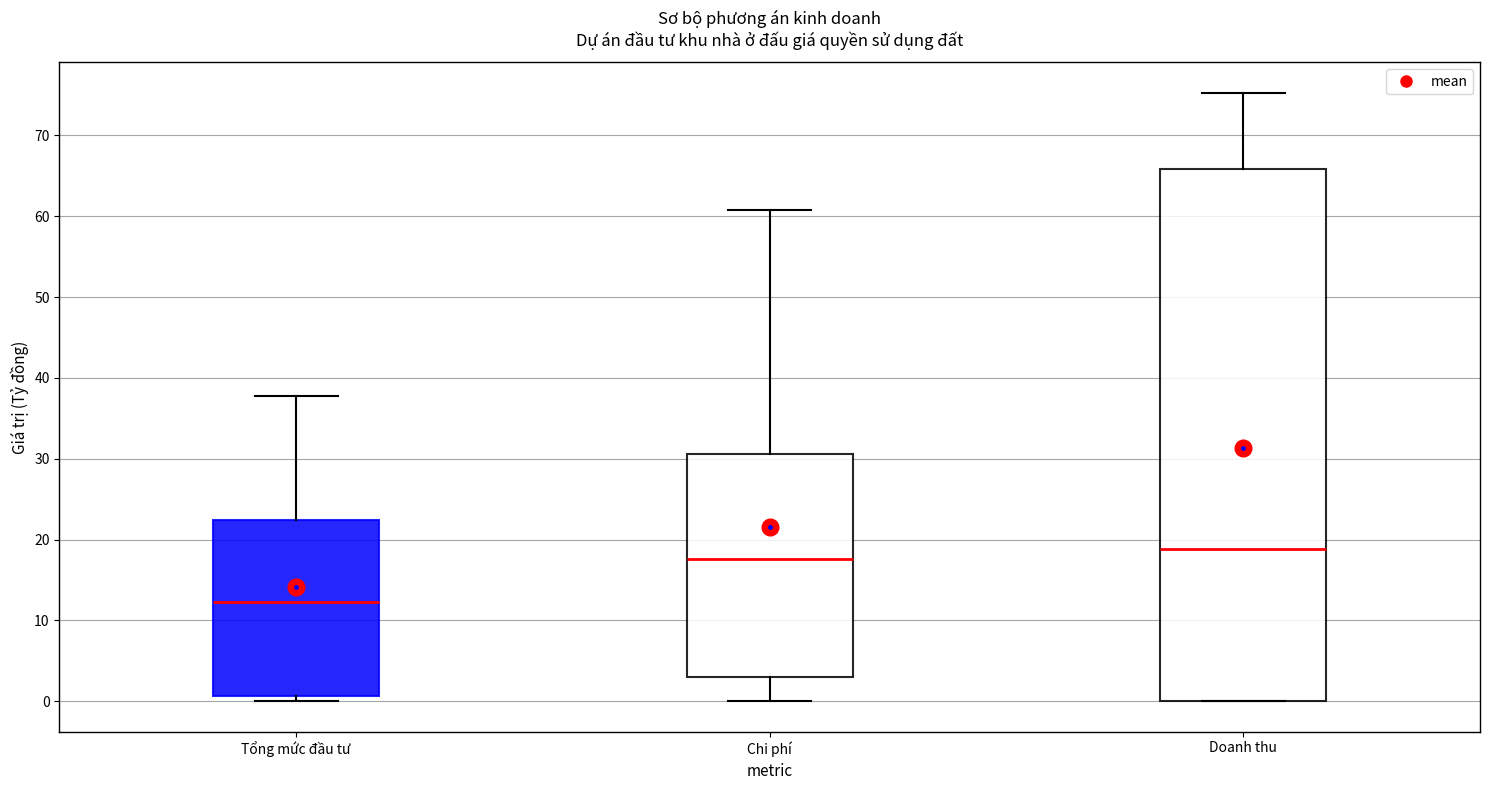

Which box's median line is the highest?

Doanh thu